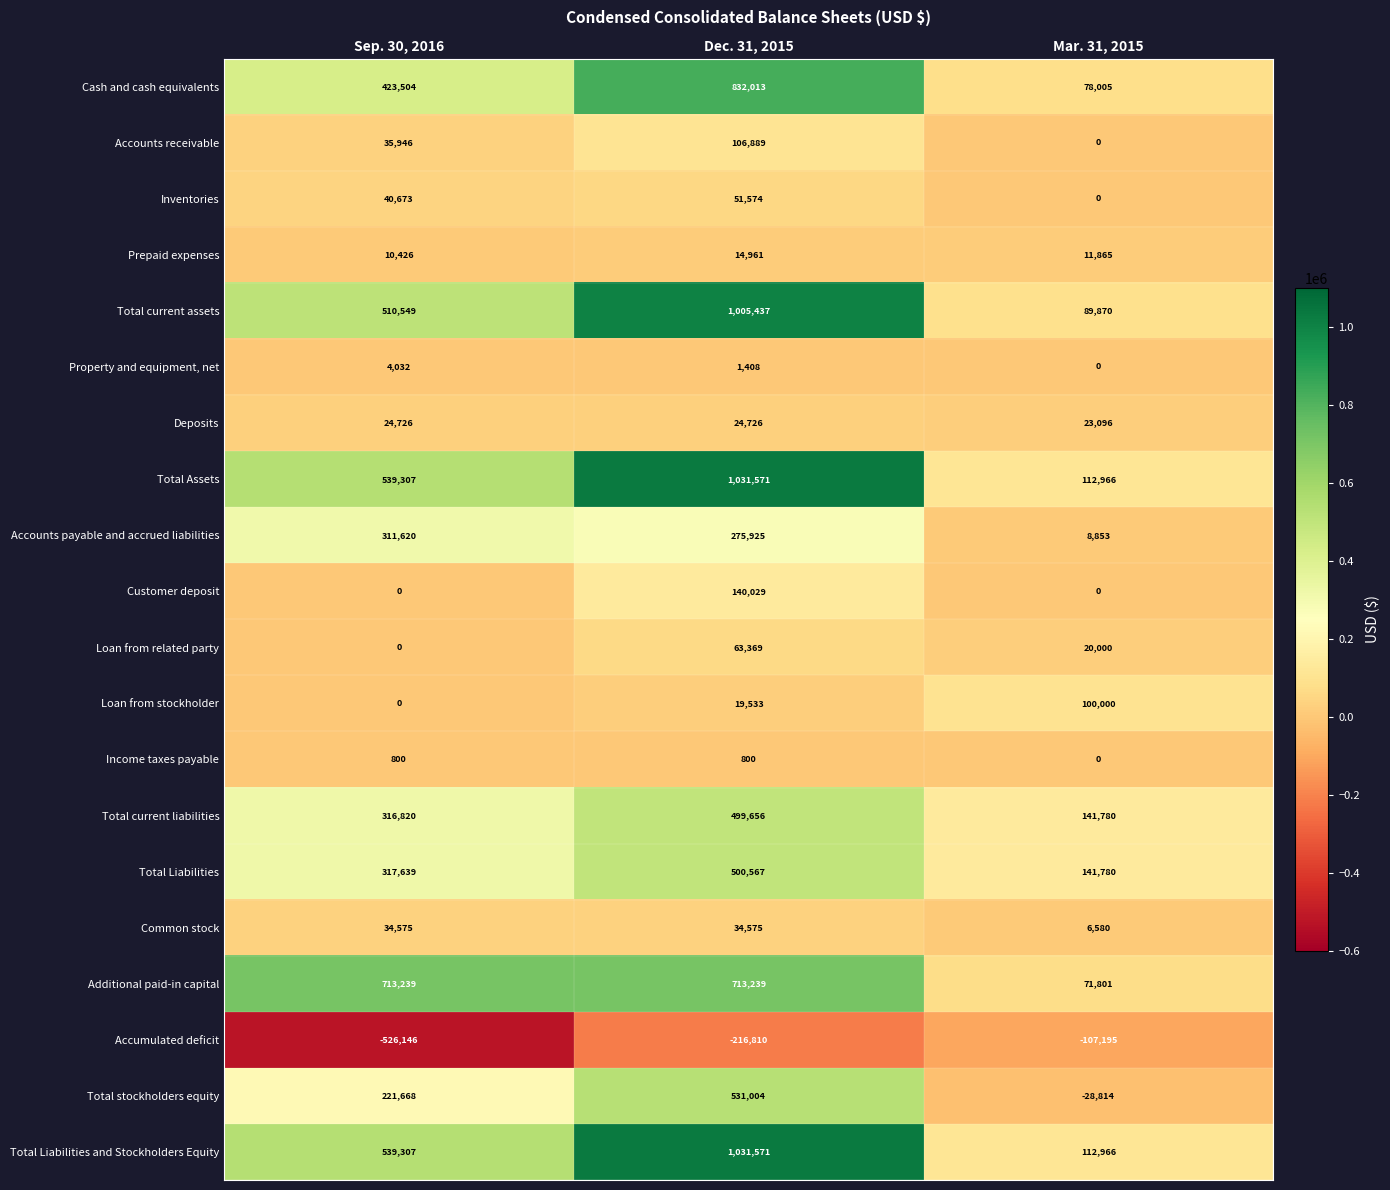

The Cash and cash equivalents series shows 753799 at Sep. 30, 2016. True or false?

False